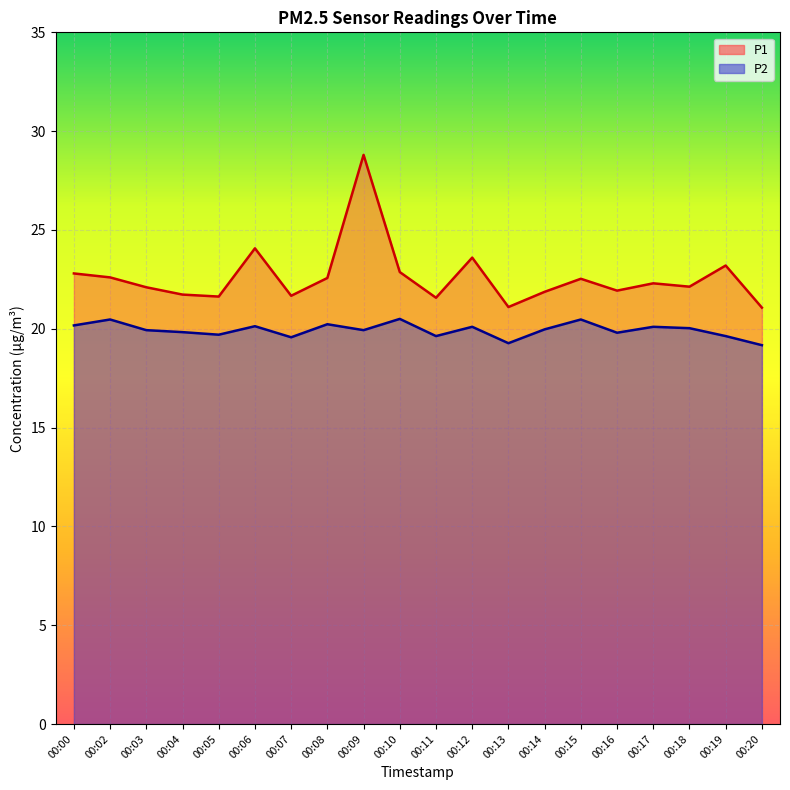

Reading left to right, list all the values displayed in this chart.

P1: 00:00=22.8	00:02=22.6	00:03=22.1	00:04=21.7	00:05=21.6	00:06=24.1	00:07=21.7	00:08=22.6	00:09=28.8	00:10=22.9	00:11=21.6	00:12=23.6	00:13=21.1	00:14=21.9	00:15=22.5	00:16=21.9	00:17=22.3	00:18=22.1	00:19=23.2	00:20=21.1
P2: 00:00=20.2	00:02=20.5	00:03=19.9	00:04=19.8	00:05=19.7	00:06=20.1	00:07=19.6	00:08=20.2	00:09=19.9	00:10=20.5	00:11=19.6	00:12=20.1	00:13=19.3	00:14=20.0	00:15=20.5	00:16=19.8	00:17=20.1	00:18=20.0	00:19=19.6	00:20=19.2